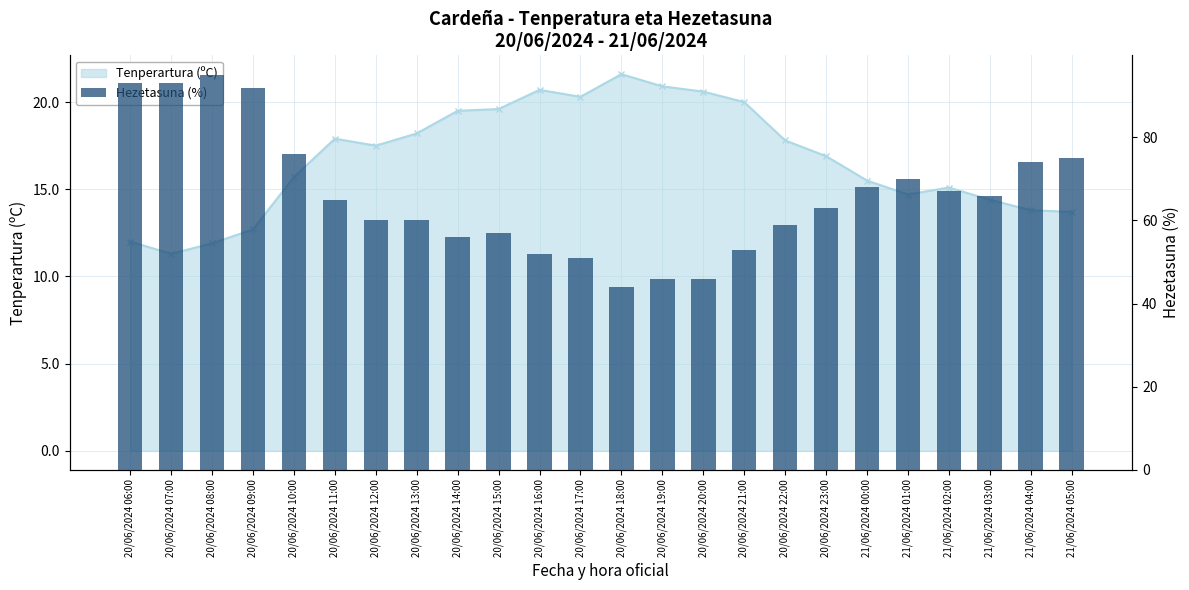

What is the label of the 13th bar from the left?

20/06/2024 18:00